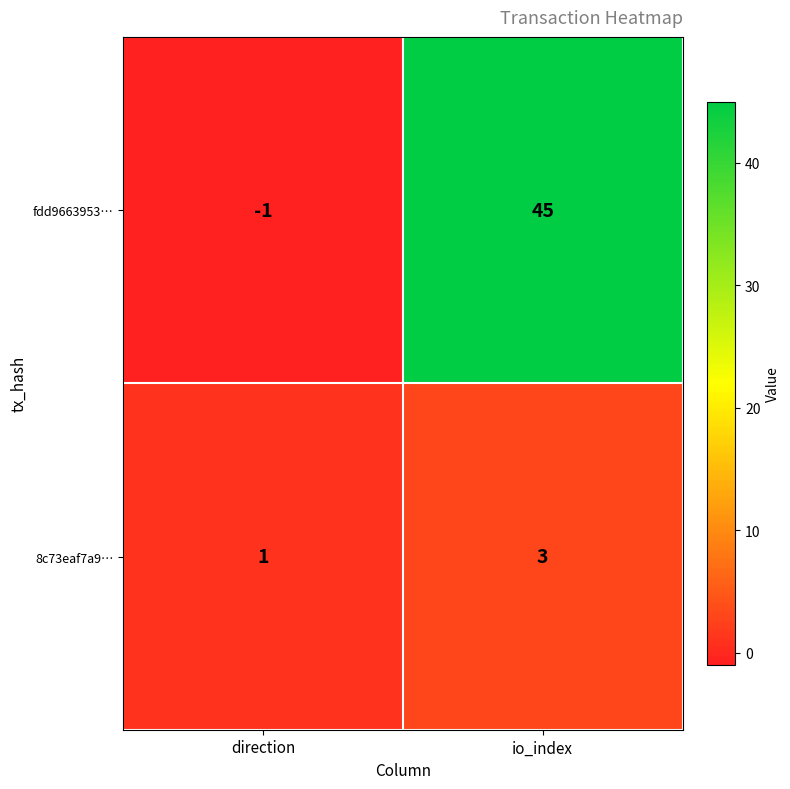

What is the average value of the fdd9663953… series?

22